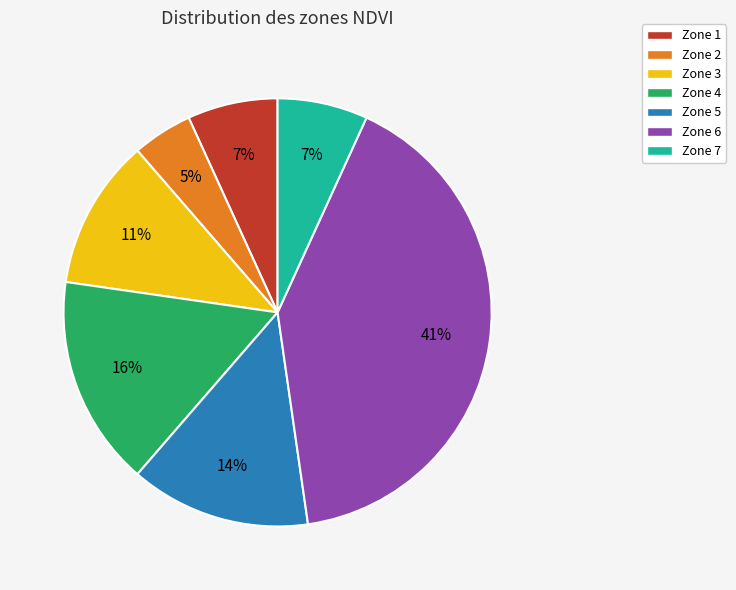

Do Zone 2 and Zone 5 together represent more than half of the pie?

No